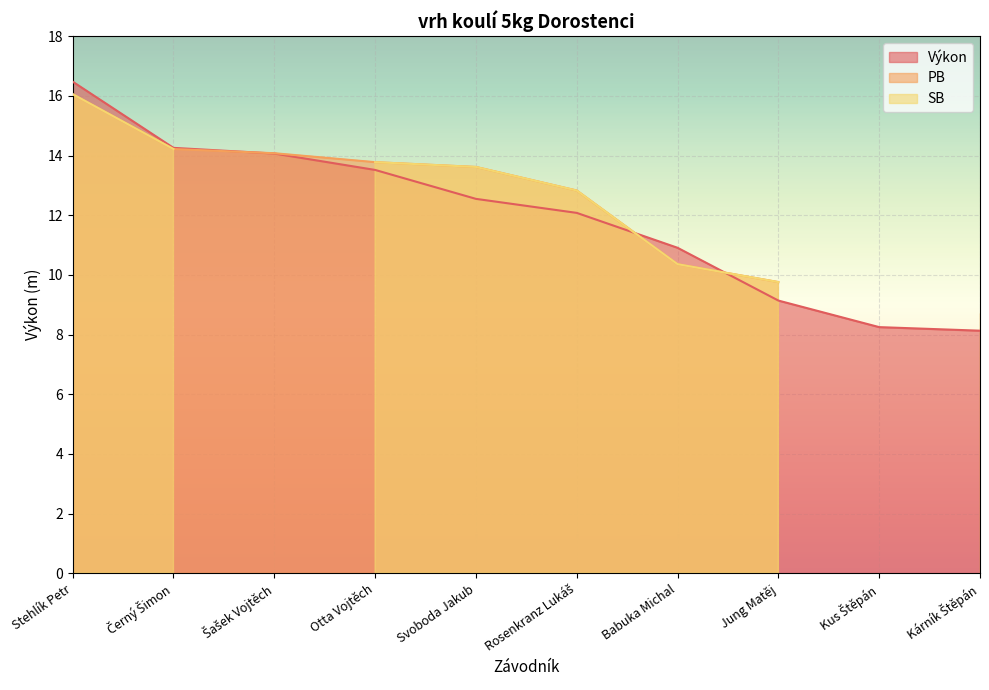

True or false: SB and PB cross at least once.

False